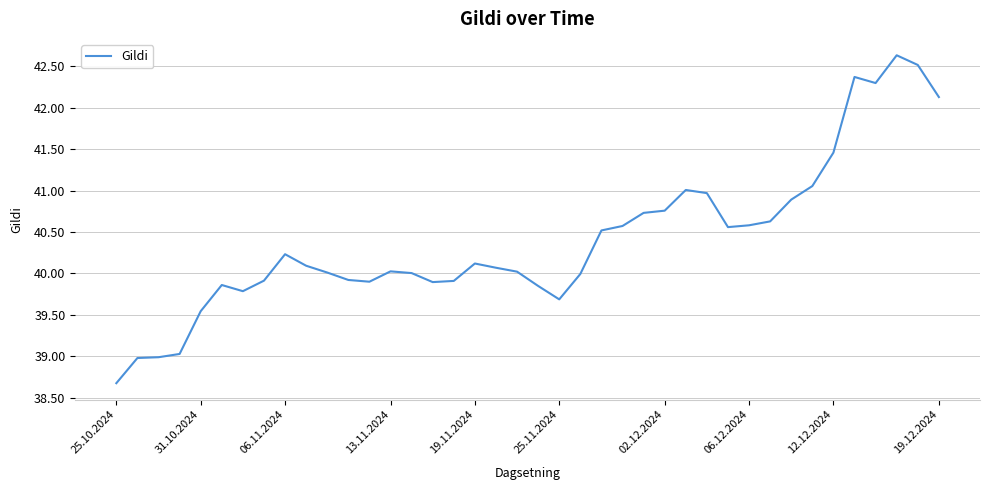

How many categories are shown in the chart?

40